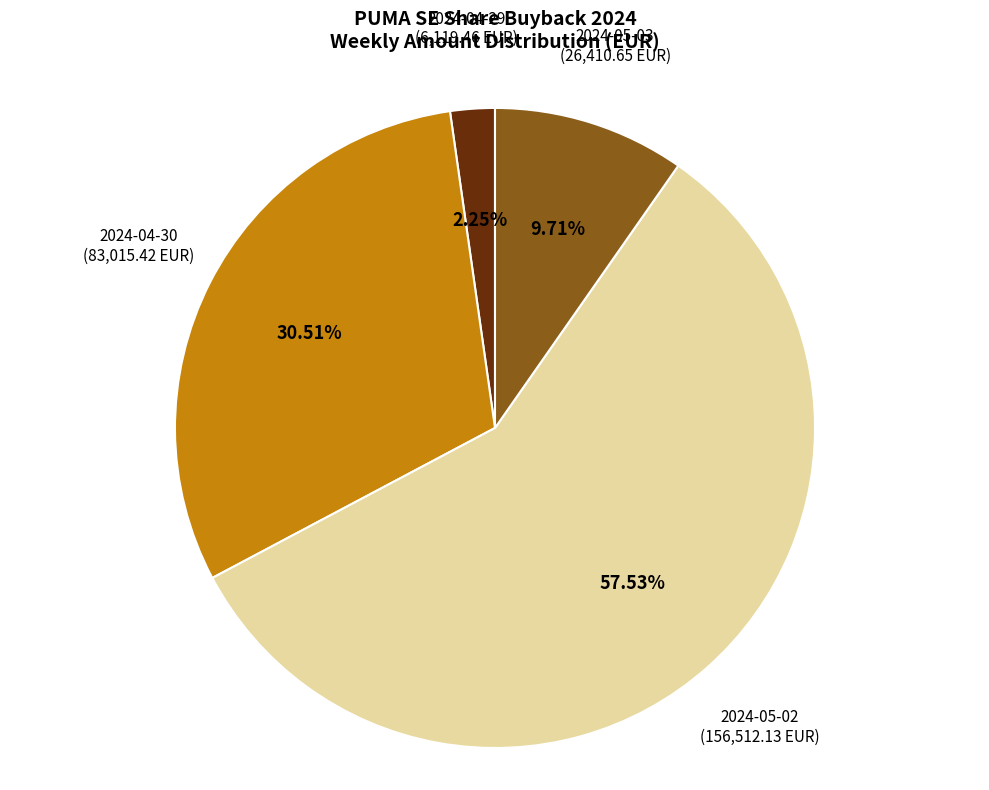

The 2024-05-03 slice represents 10% of the pie. True or false?

True